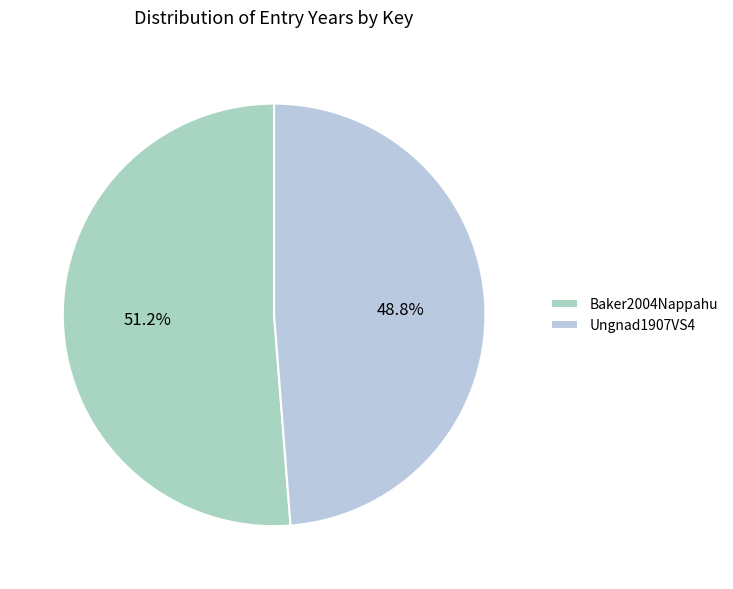

Combined, what portion of the pie is Ungnad1907VS4 and Baker2004Nappahu?

100.0%